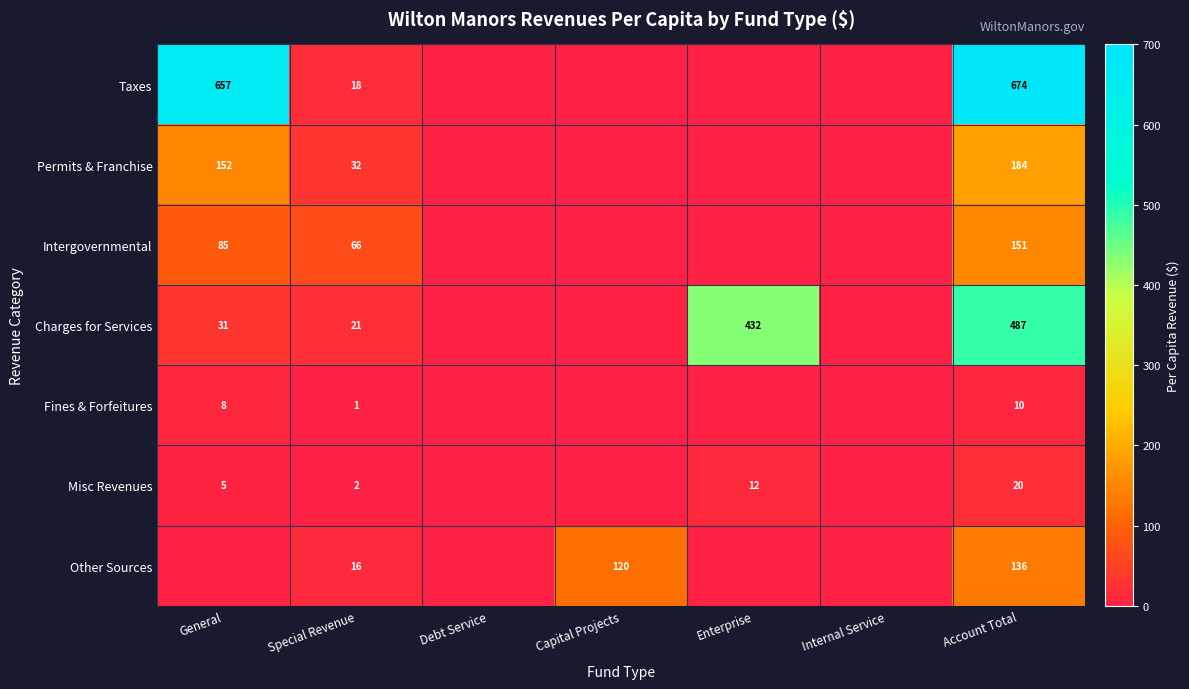

True or false: Fines & Forfeitures has a value of 10 at Account Total.

True